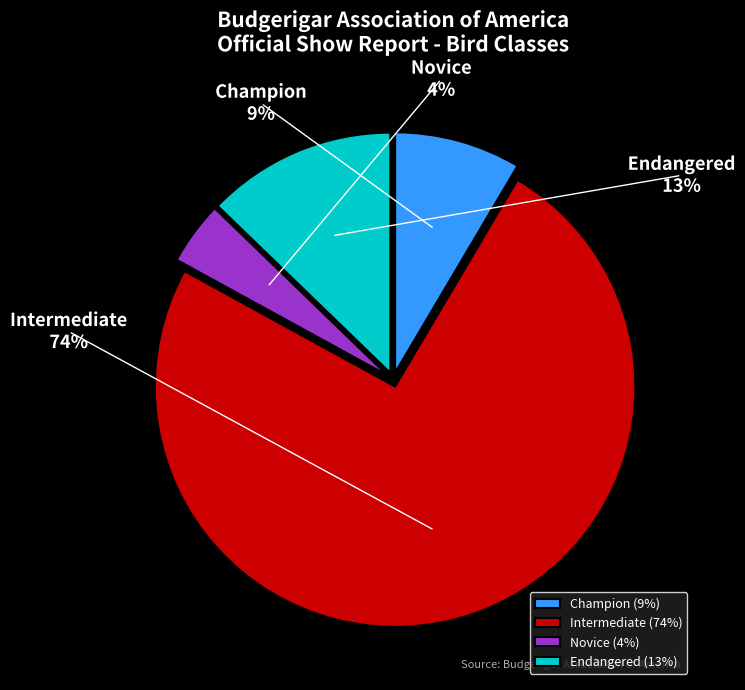

How many slices are in this pie chart?

4